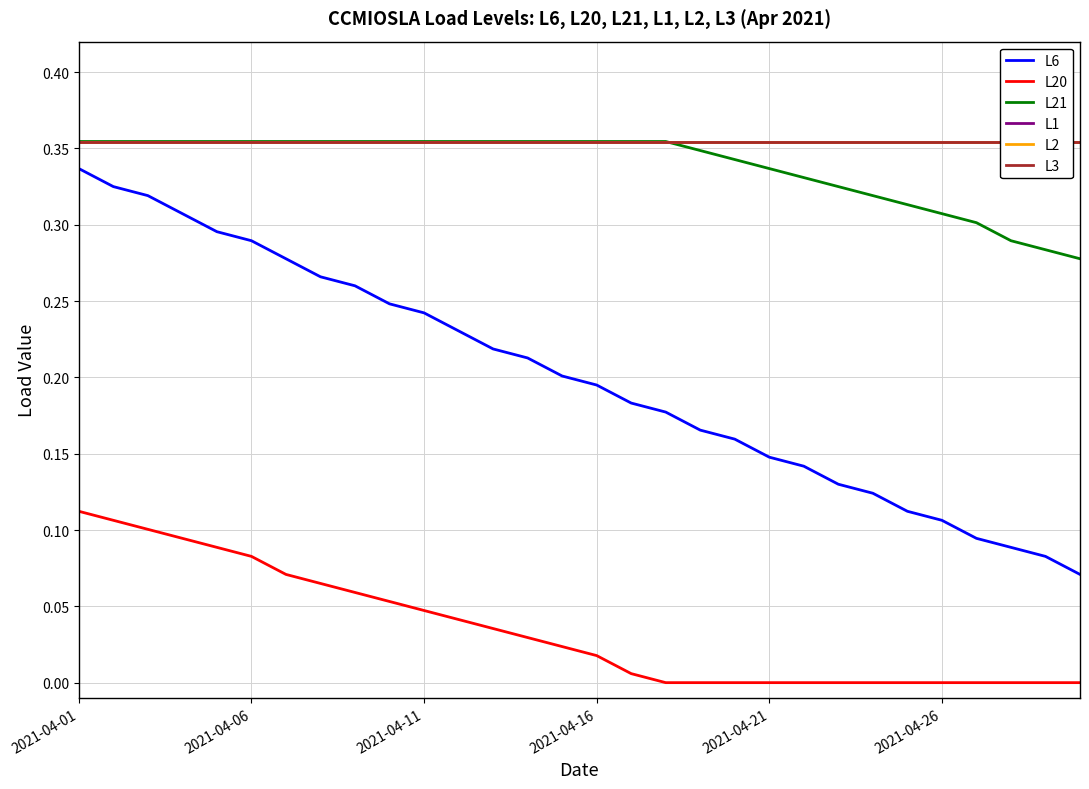

How many lines are shown in the chart?

6